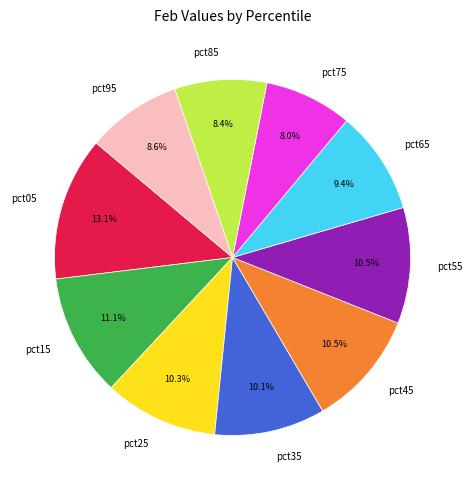

How many slices are in this pie chart?

10